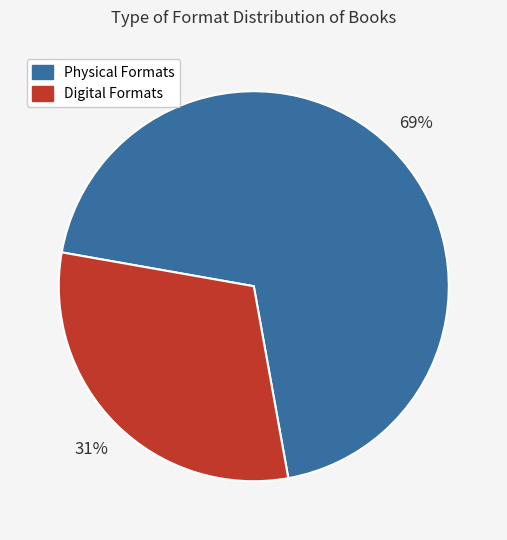

Is there a majority slice in this chart?

Yes